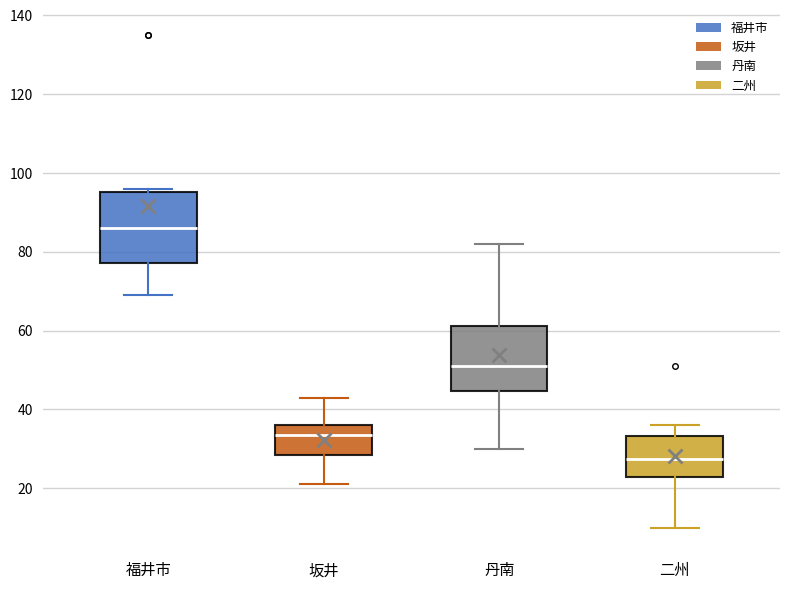

Where does the median line of the box for 丹南 sit on the y-axis? The values are not printed on the chart, so give them approximately, as read against the axis.

52